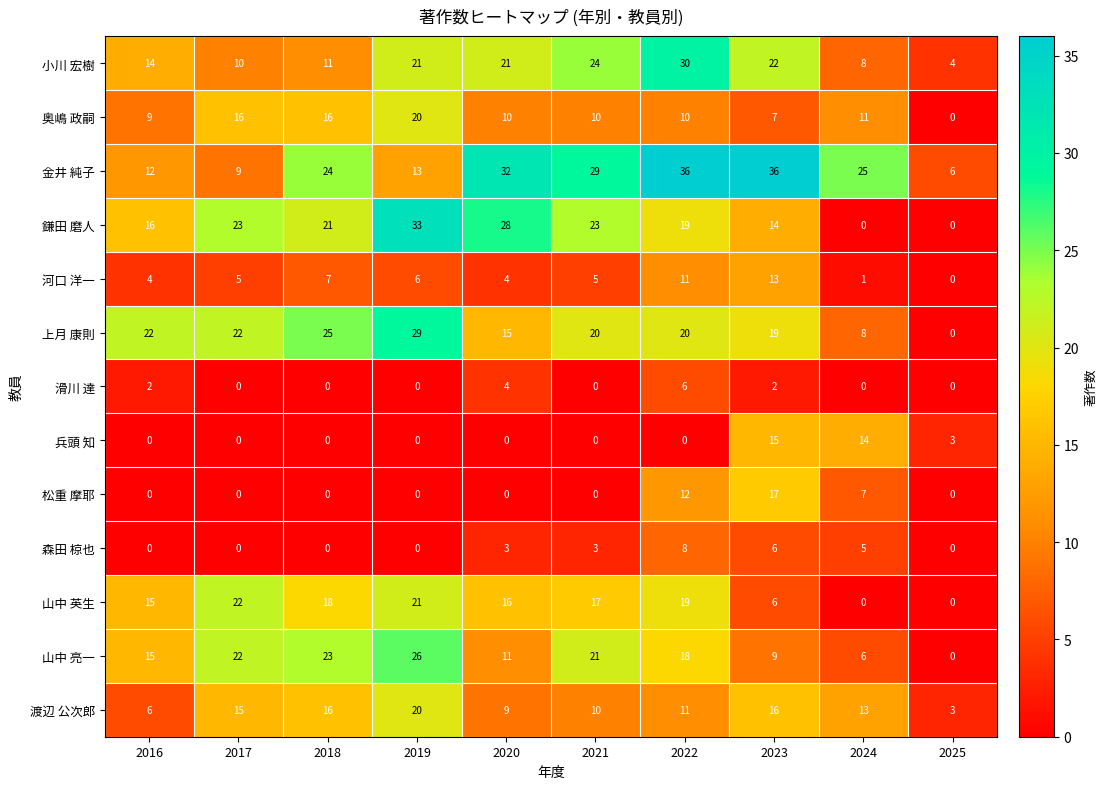

Is the value of 上月 康則 at 2022 greater than the value of 山中 亮一 at 2017?

No